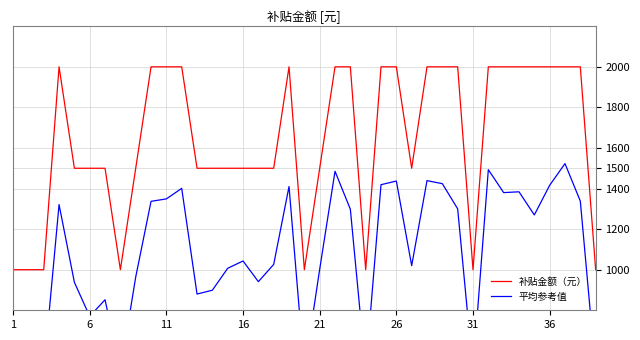

Which series changed the most between 31 and 37?

平均参考值